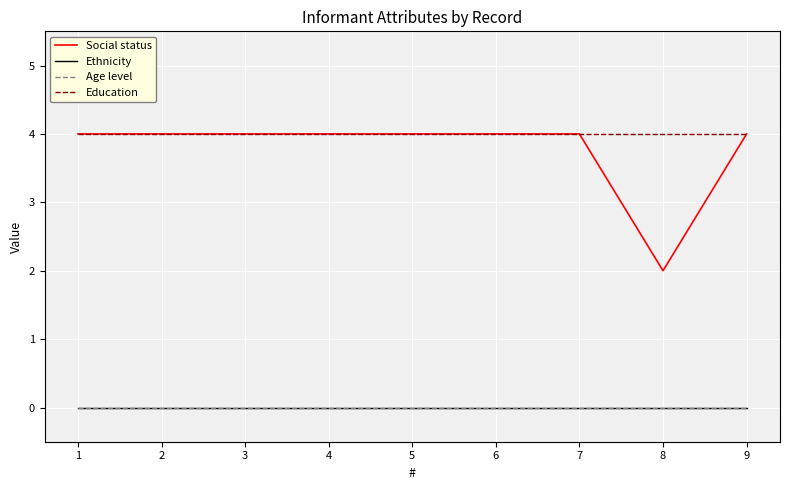

Reading right to left, transcribe all the data shown in this chart.

Social status: 9=4	8=2	7=4	6=4	5=4	4=4	3=4	2=4	1=4
Ethnicity: 9=0	8=0	7=0	6=0	5=0	4=0	3=0	2=0	1=0
Age level: 9=0	8=0	7=0	6=0	5=0	4=0	3=0	2=0	1=0
Education: 9=4	8=4	7=4	6=4	5=4	4=4	3=4	2=4	1=4